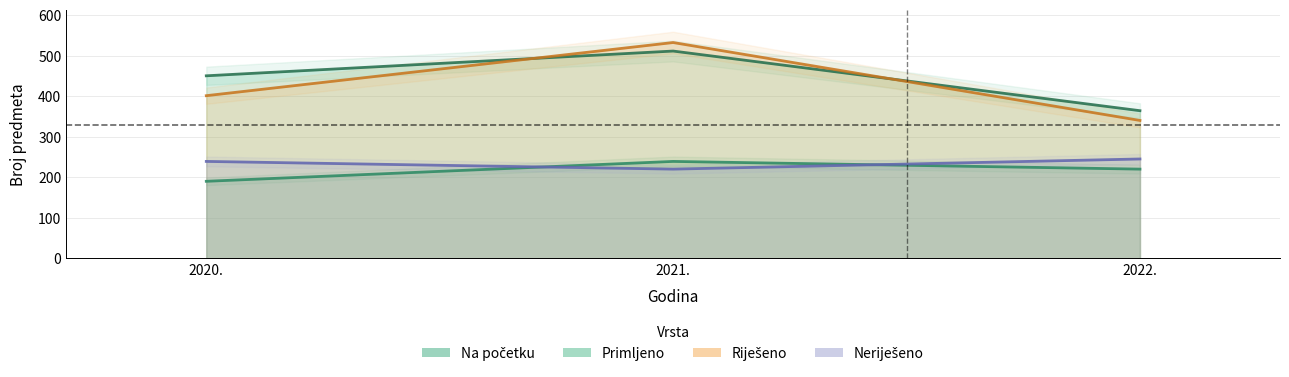

What is the total value across all series at 2022.?

1169